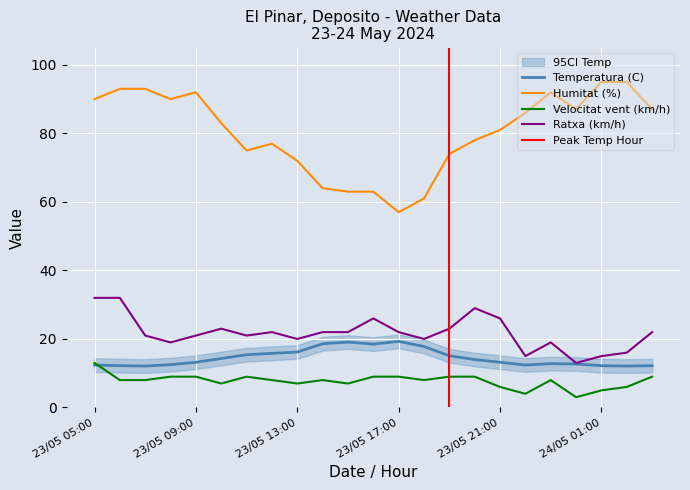

What is the label of the 10th point from the left?

23/05 14:00